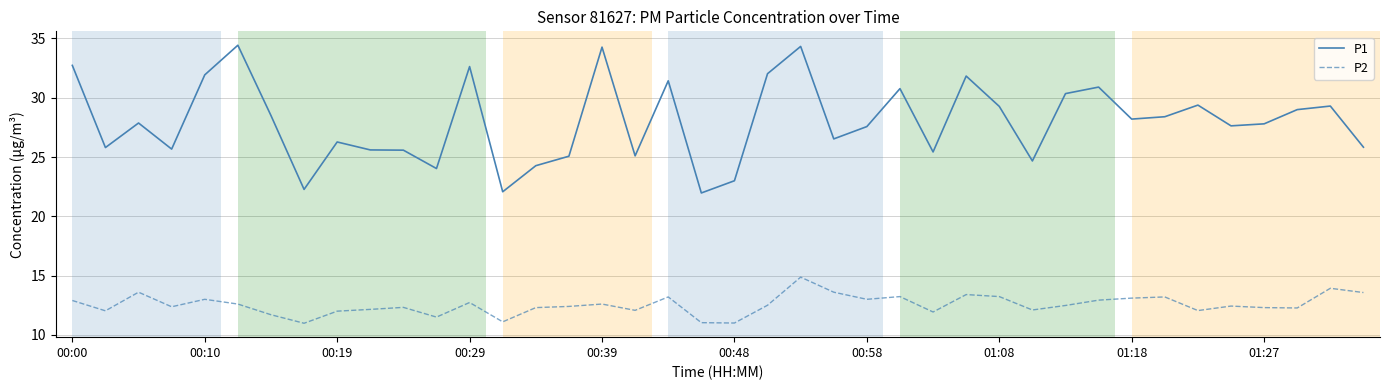

What is the difference between the maximum and minimum values in the P1 series?

12.5